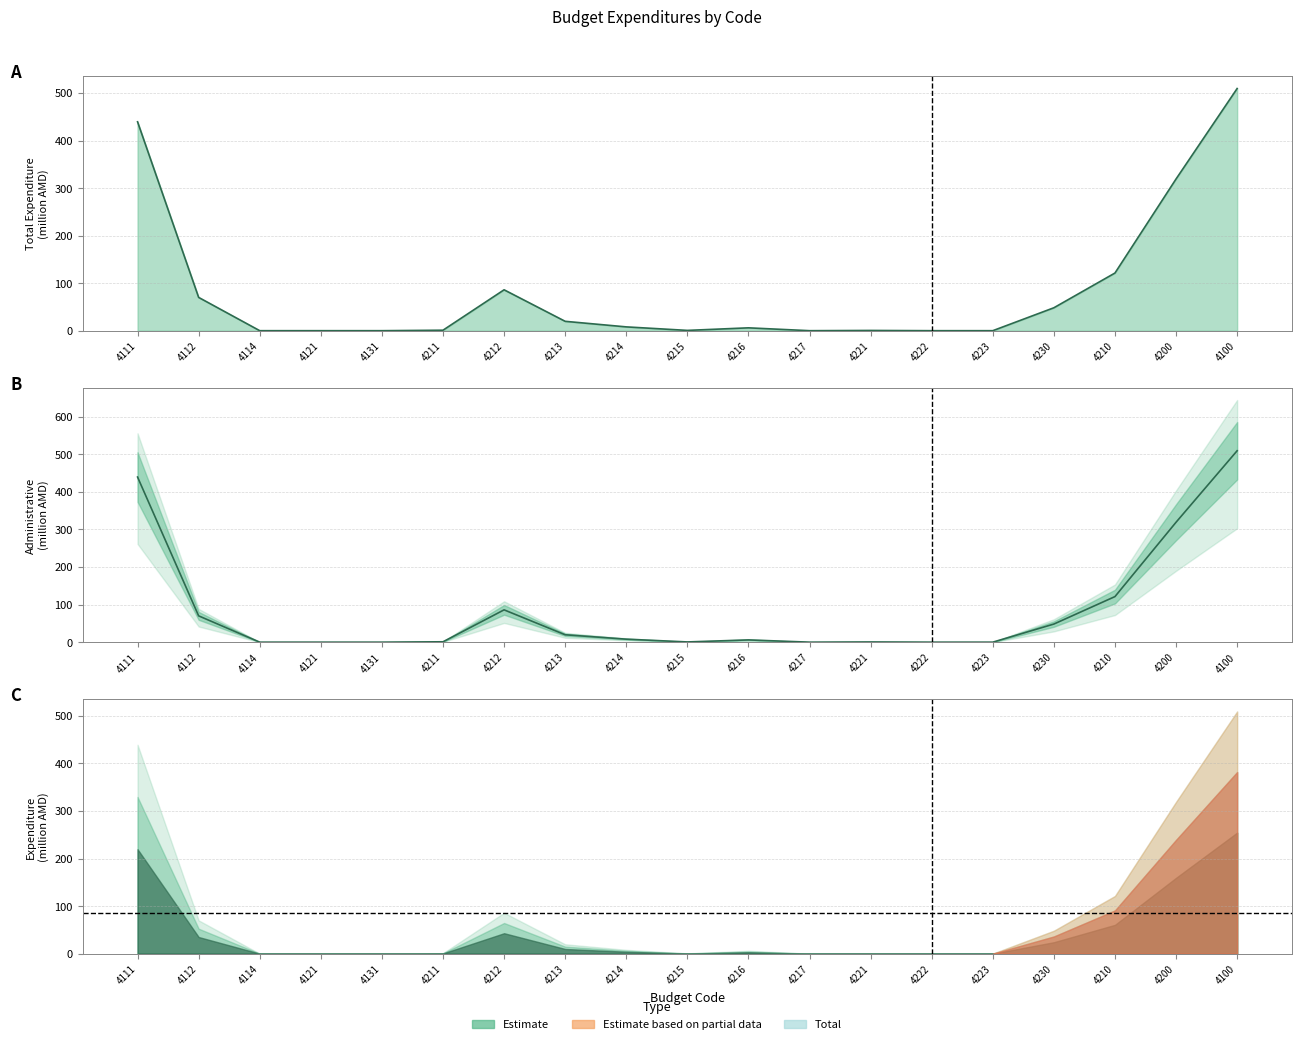

At which category does Administrative reach its first local valley?

4215